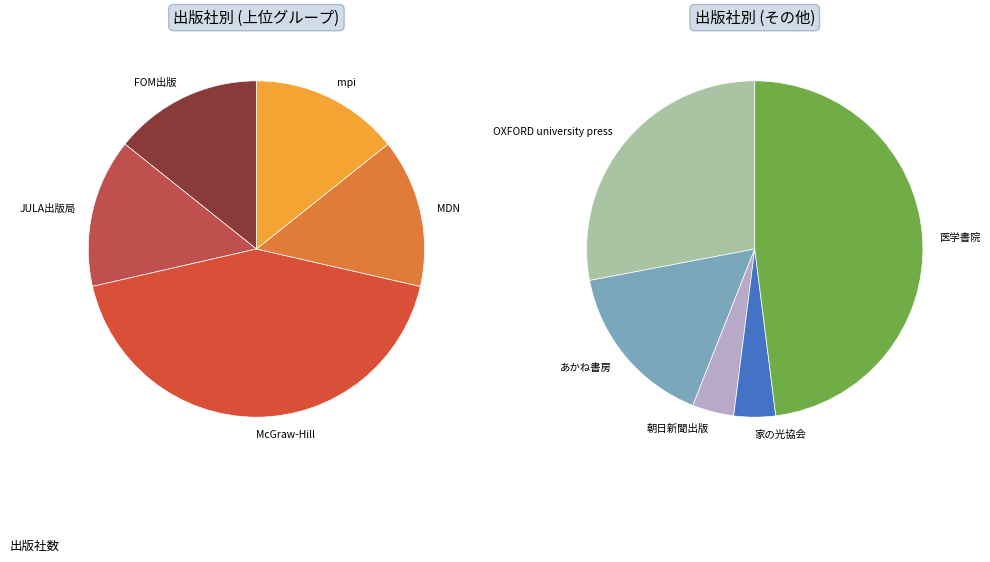

What is the ratio of the value at 医学書院 to the value at FOM出版?

12.0